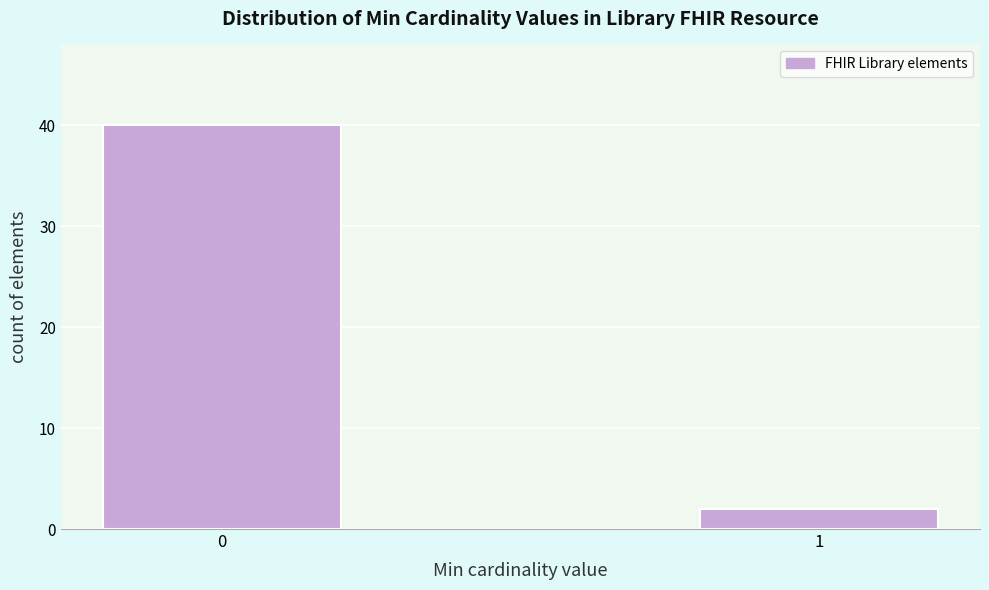

Reading left to right, transcribe all the data shown in this chart.

0=40	1=2